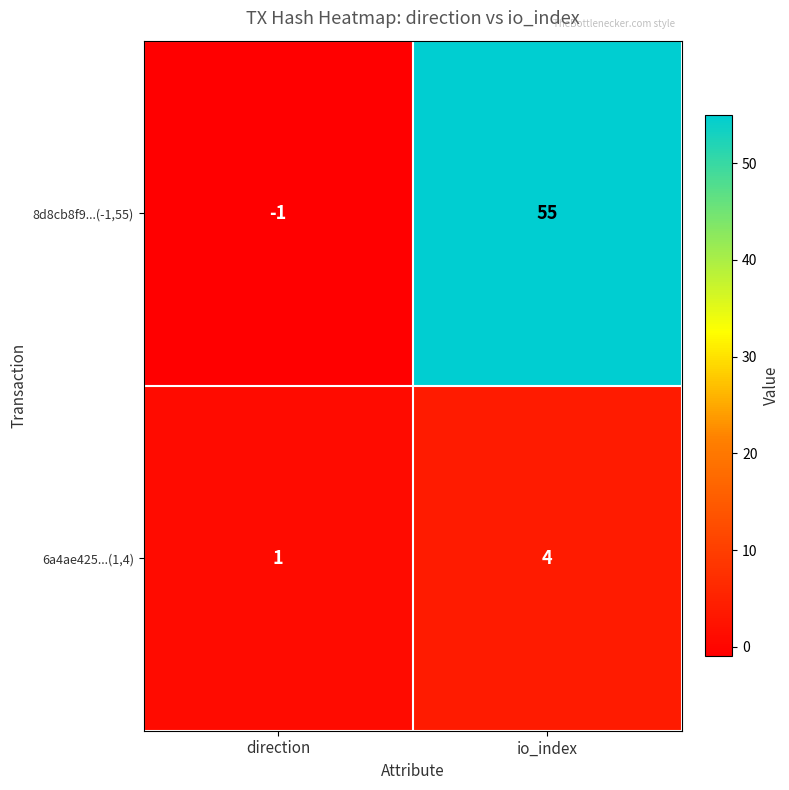

Where is 6a4ae425...(1,4) nearest to the value 2?

direction